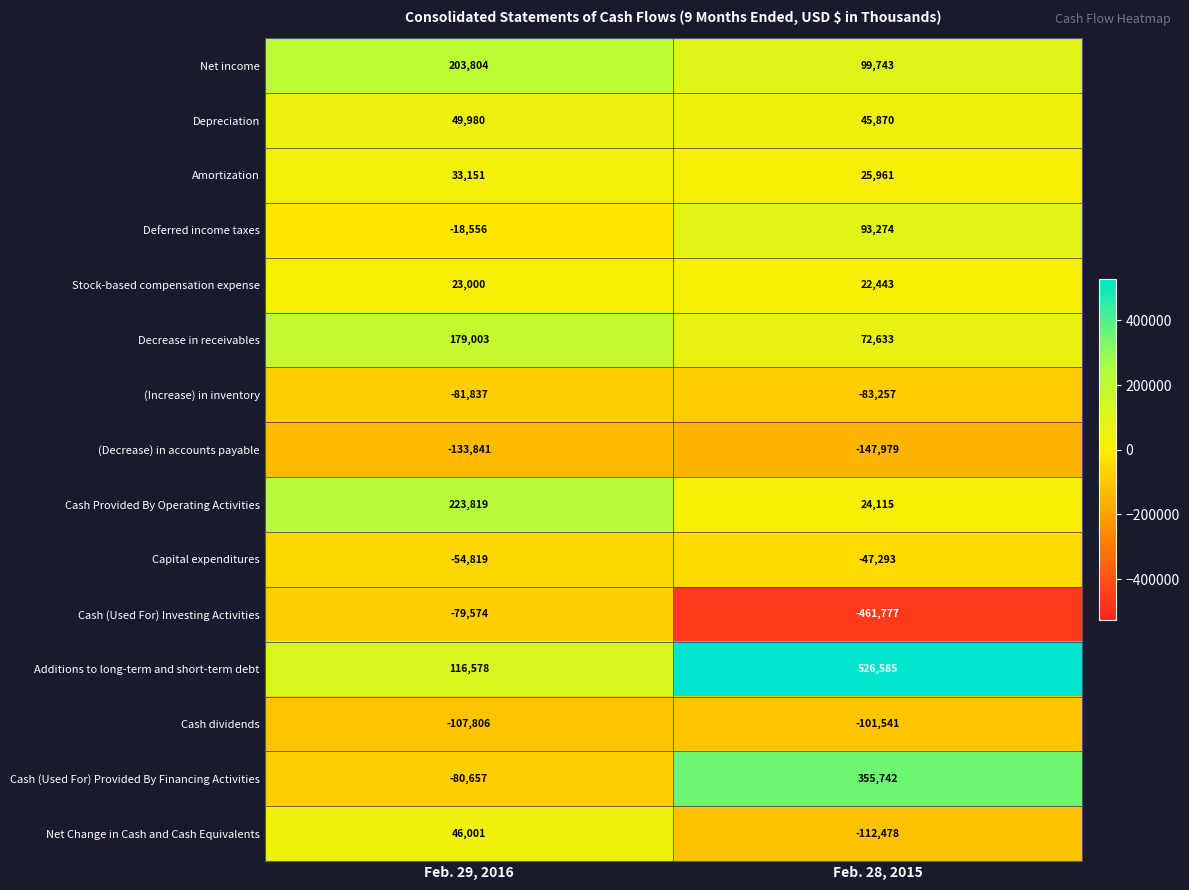

Is it true that (Decrease) in accounts payable equals -133841 at Feb. 29, 2016?

True